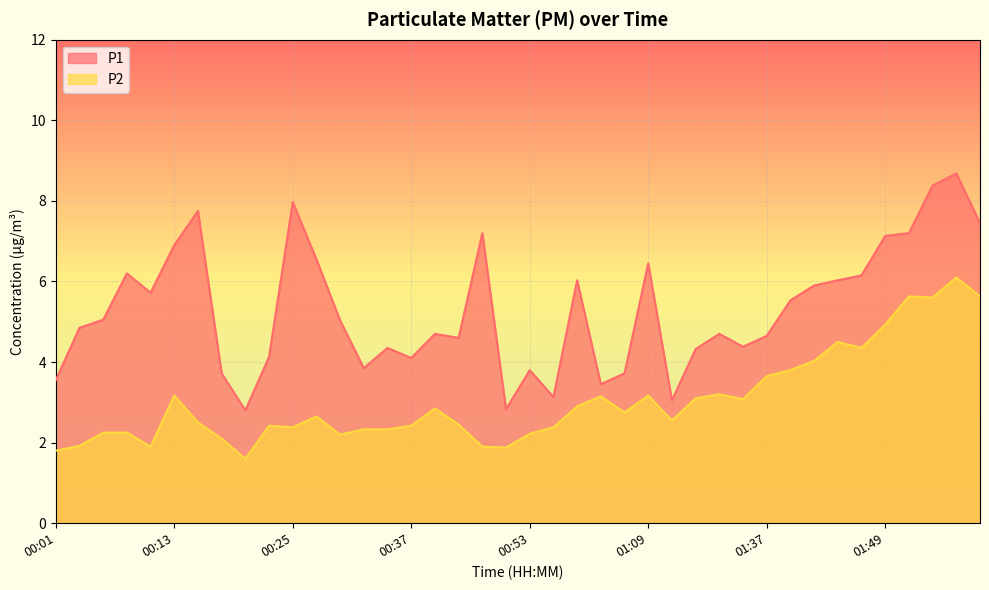

How many interior local peaks does the P2 series have?

10